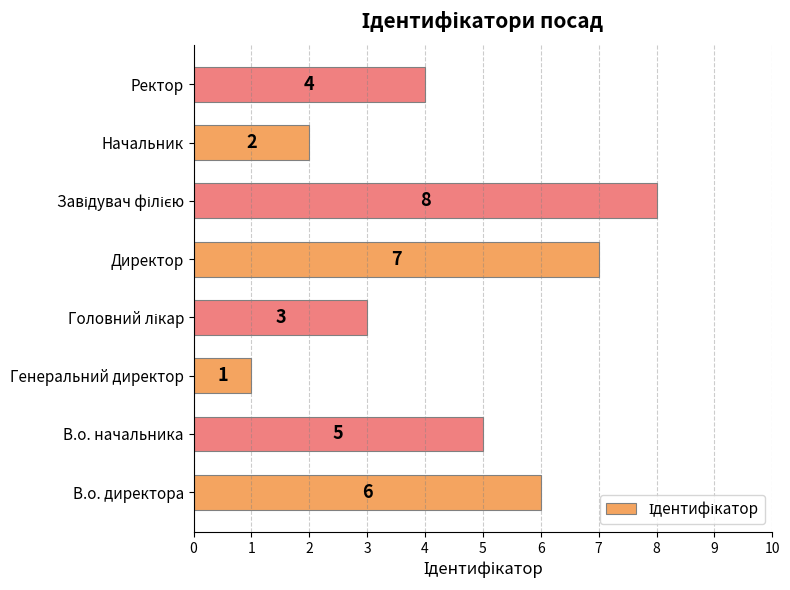

Which has a higher value, Генеральний директор or Ректор?

Ректор